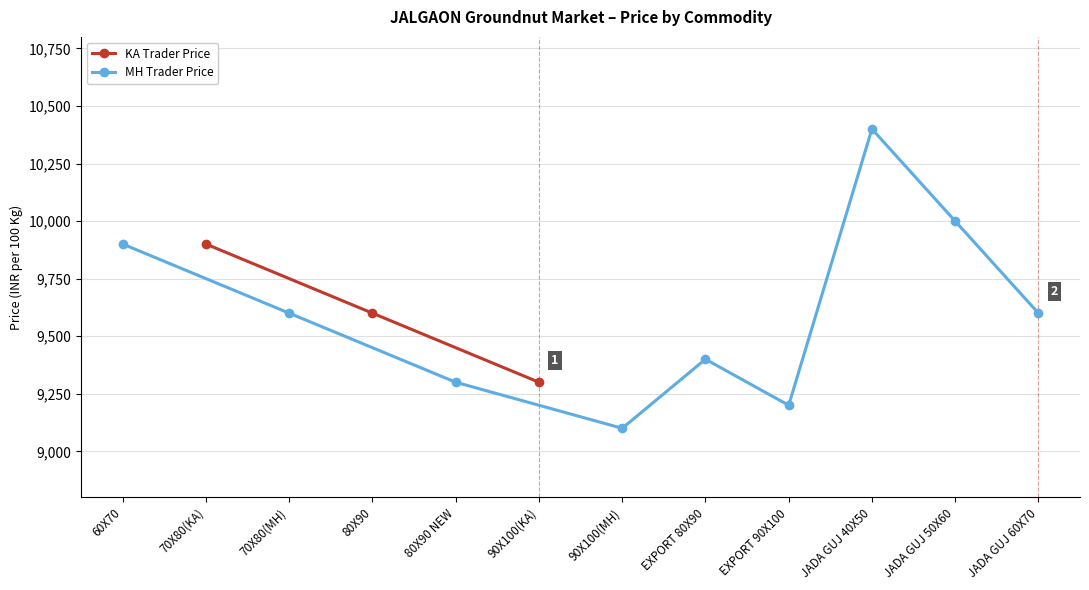

What is the value of the KA Trader Price point at the 2nd from the left?

9600